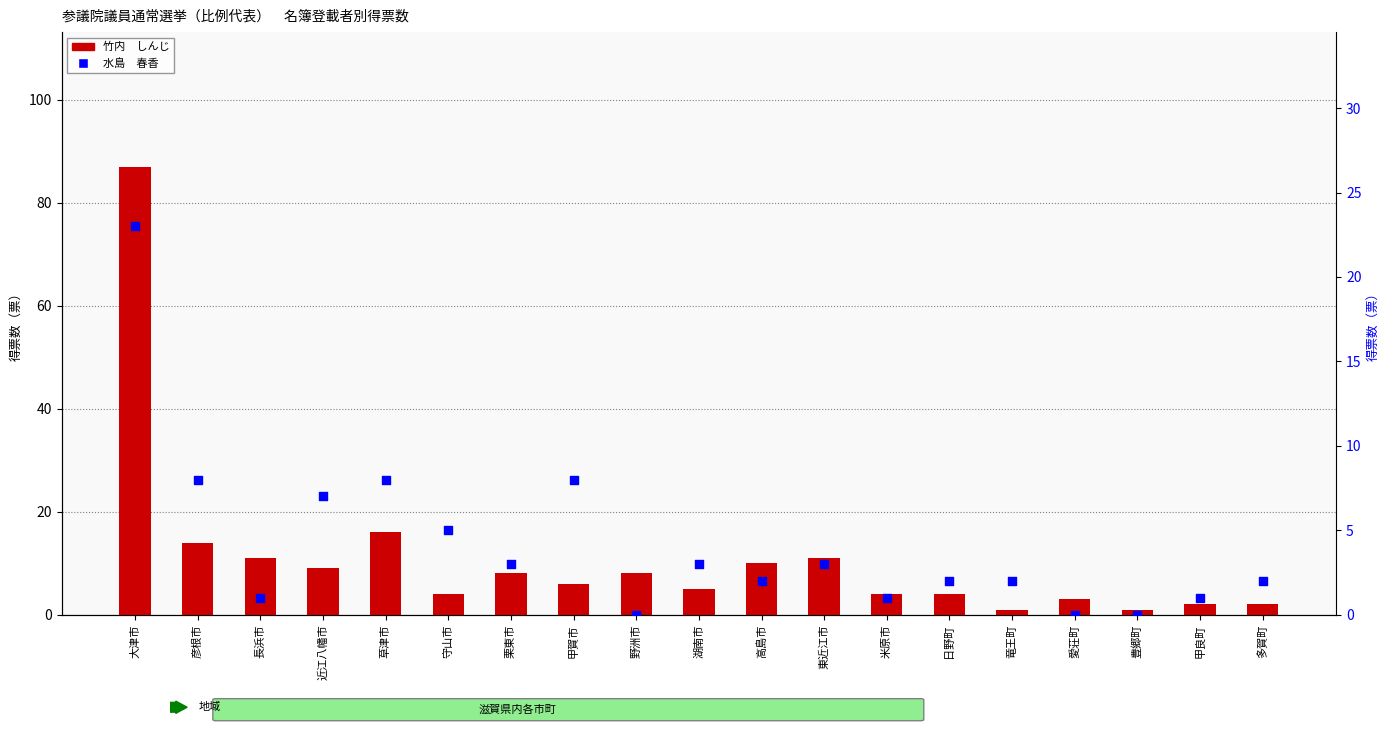

At how many categories does at least one series exceed 72?

1